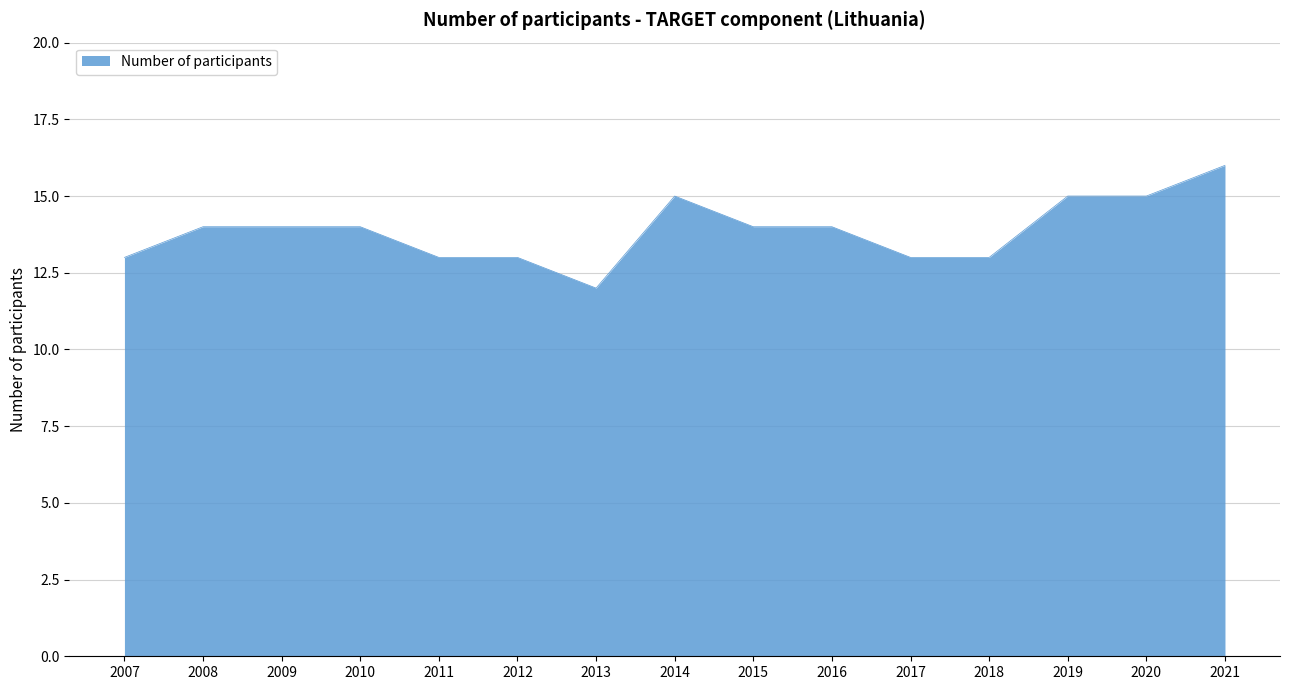

Read the value at 2010.

14